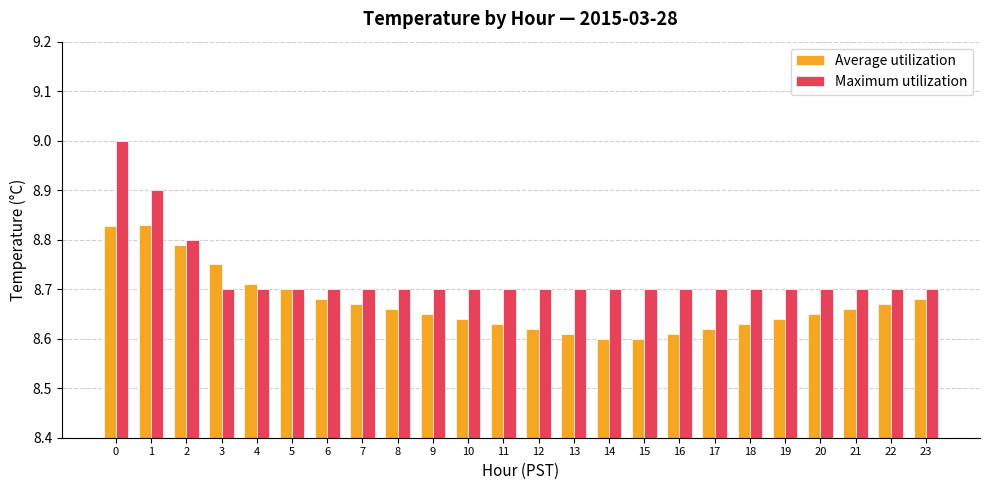

What is the maximum value for Maximum utilization?

9.0